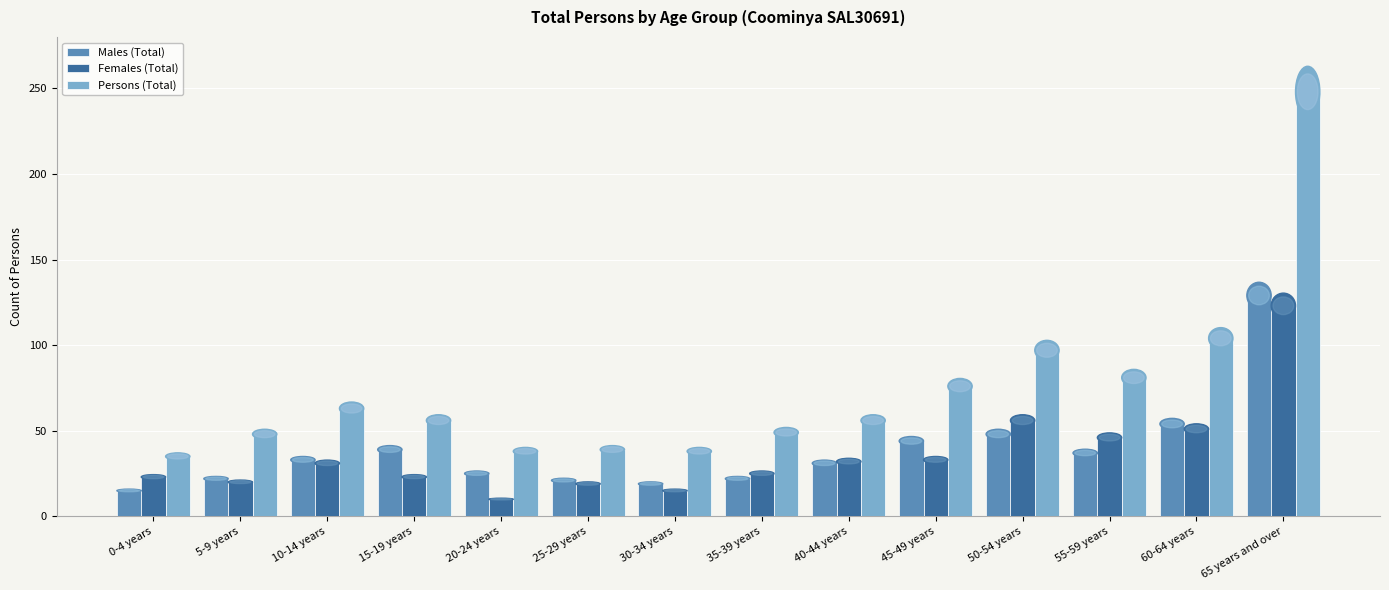

What is the label of the 12th bar from the left?

55-59 years